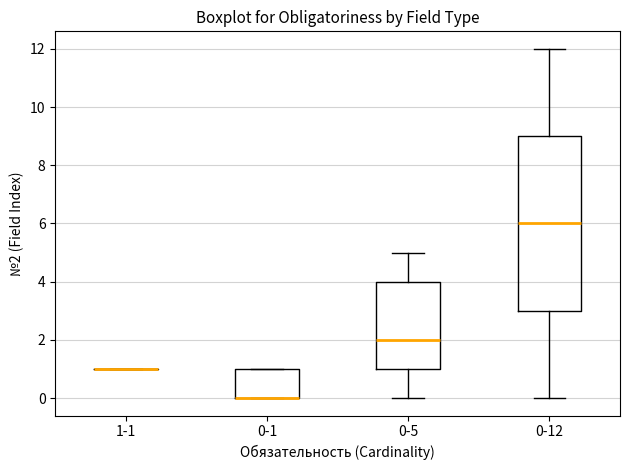

Where does the median line of the box for 0-5 sit on the y-axis? The values are not printed on the chart, so give them approximately, as read against the axis.

2